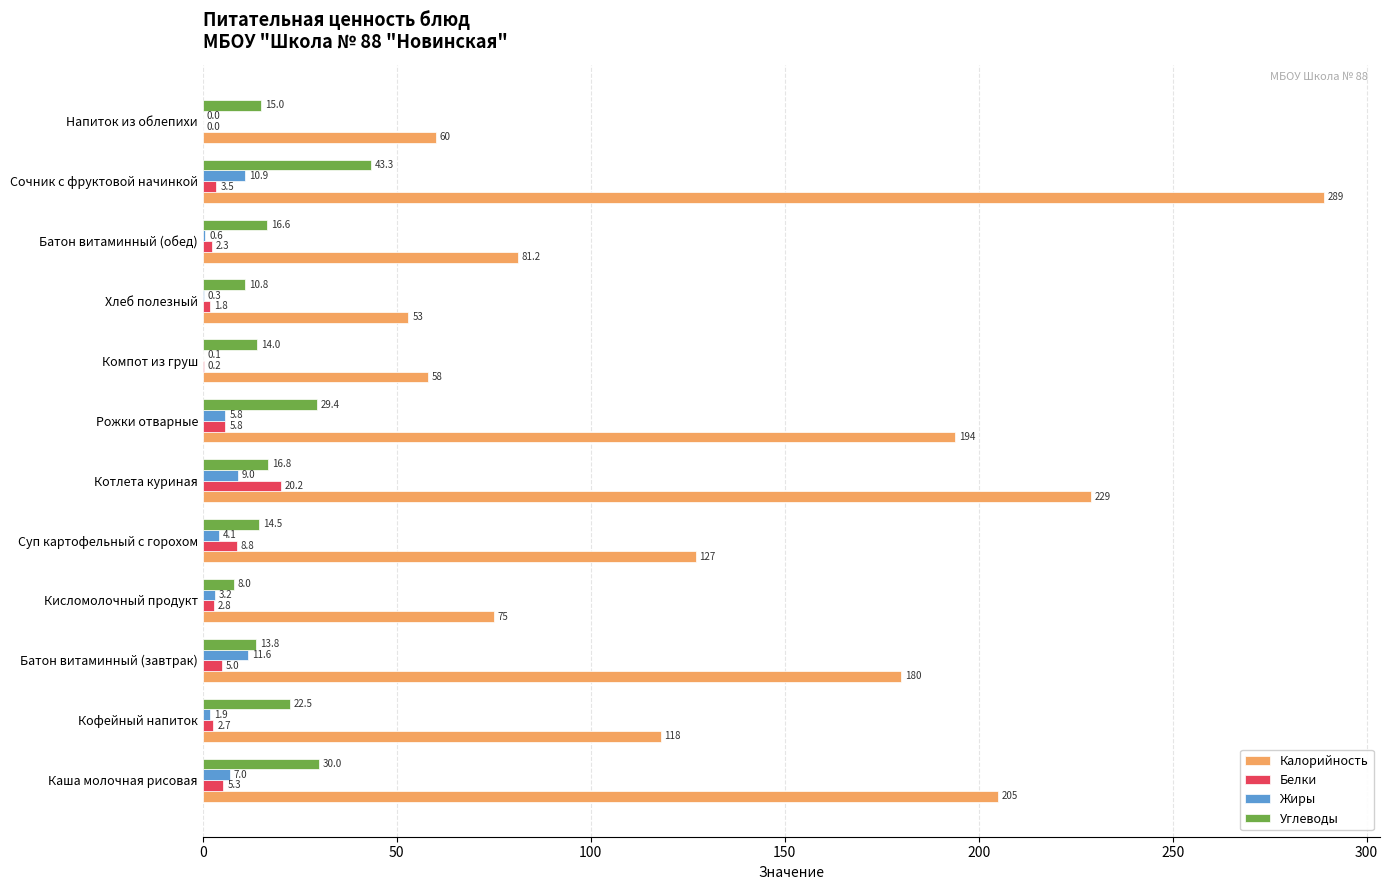

What is the approximate value of Углеводы at Компот из груш?

14.0